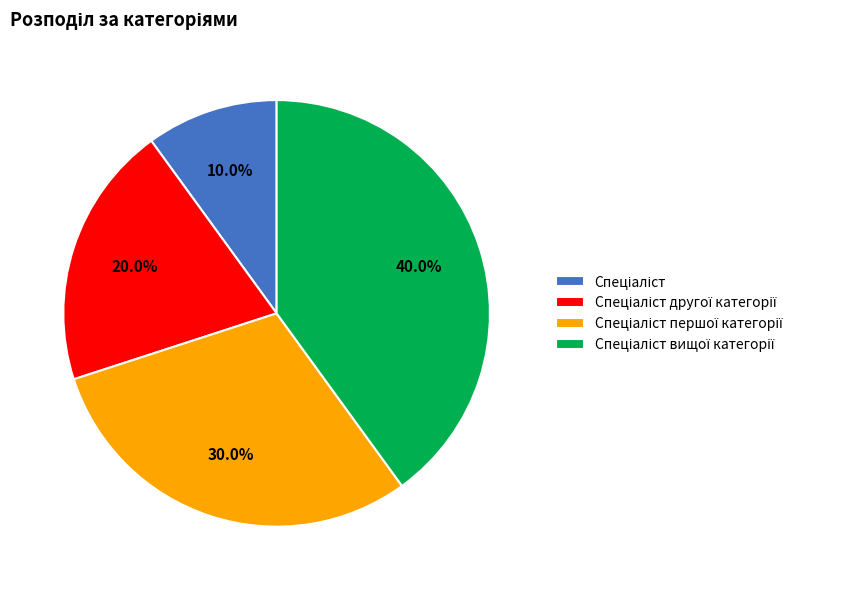

Is there a majority slice in this chart?

No